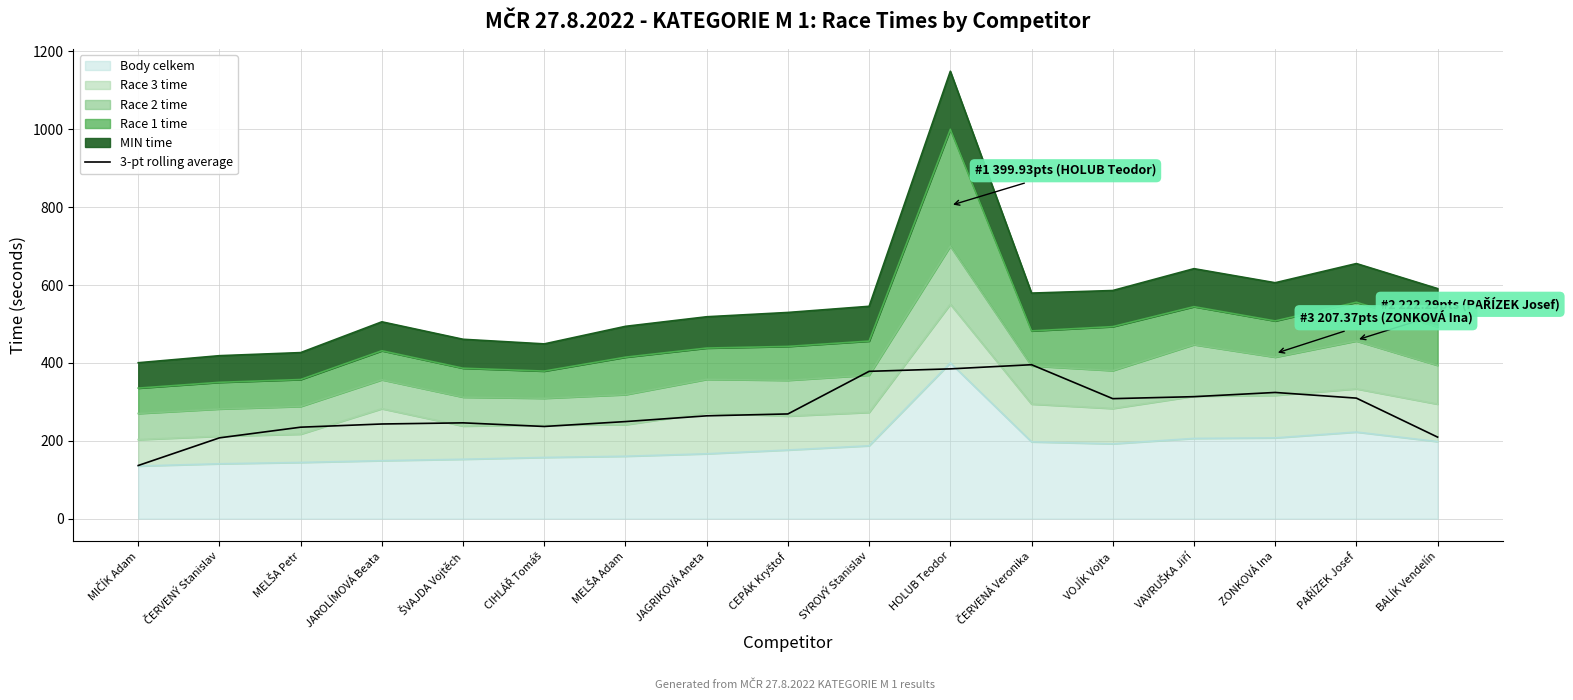

List the labels in order of value, largest first.

ČERVENÁ Veronika, HOLUB Teodor, SYROVÝ Stanislav, ZONKOVÁ Ina, VAVRUŠKA Jiří, PAŘÍZEK Josef, VOJÍK Vojta, CEPÁK Kryštof, JAGRIKOVÁ Aneta, MELŠA Adam, ŠVAJDA Vojtěch, JAROLÍMOVÁ Beata, CIHLÁŘ Tomáš, MELŠA Petr, BALÍK Vendelín, ČERVENÝ Stanislav, MIČÍK Adam